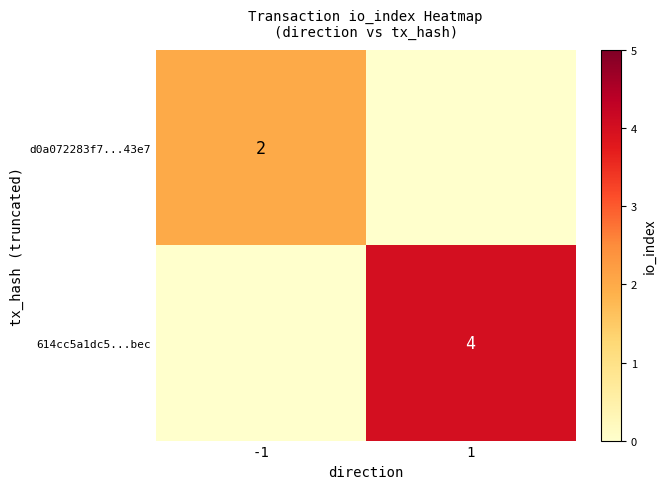

The value of d0a072283f7...43e7 at -1 is 2. True or false?

True